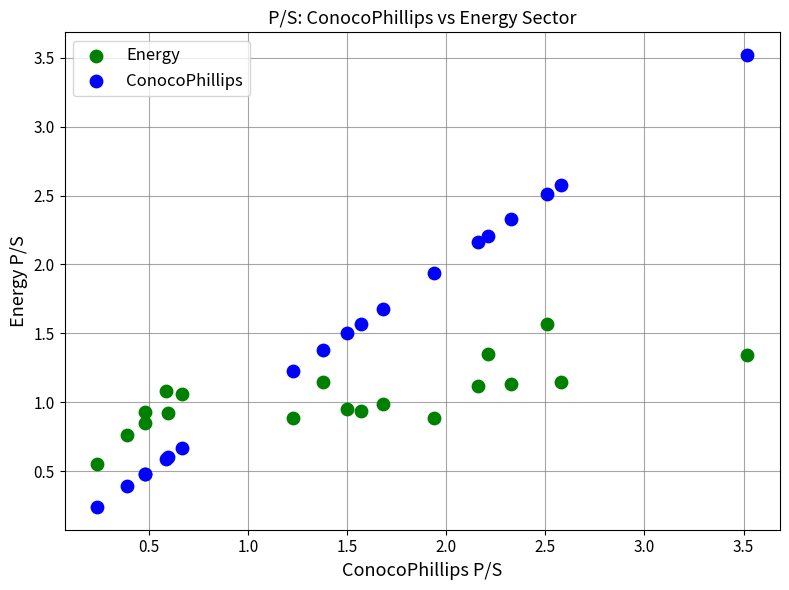

Which series reaches the maximum Y coordinate?

ConocoPhillips